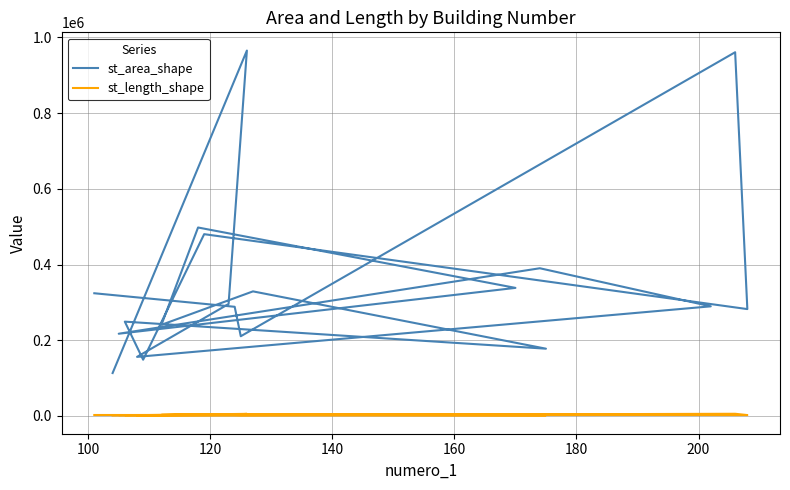

What is the lowest value of the st_length_shape series?

1350.8